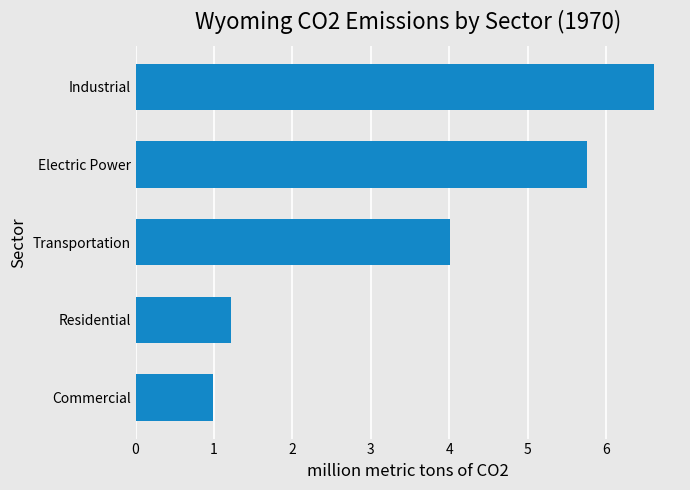

What is the approximate value at Electric Power?

5.8